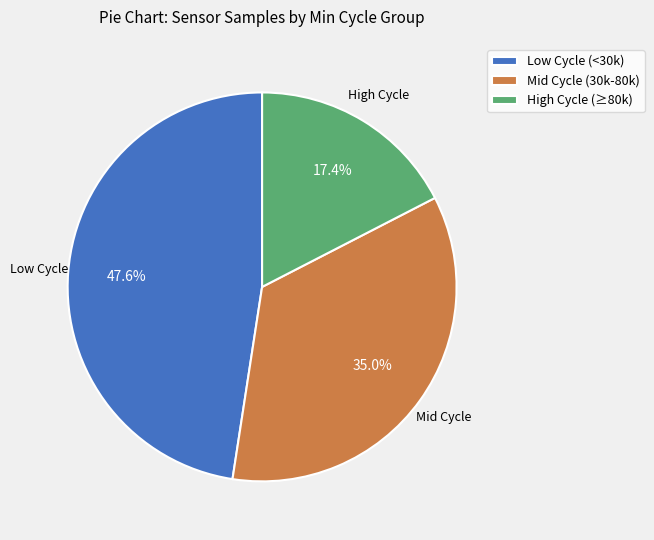

Does Low Cycle (<30k) represent more than half of the total?

No